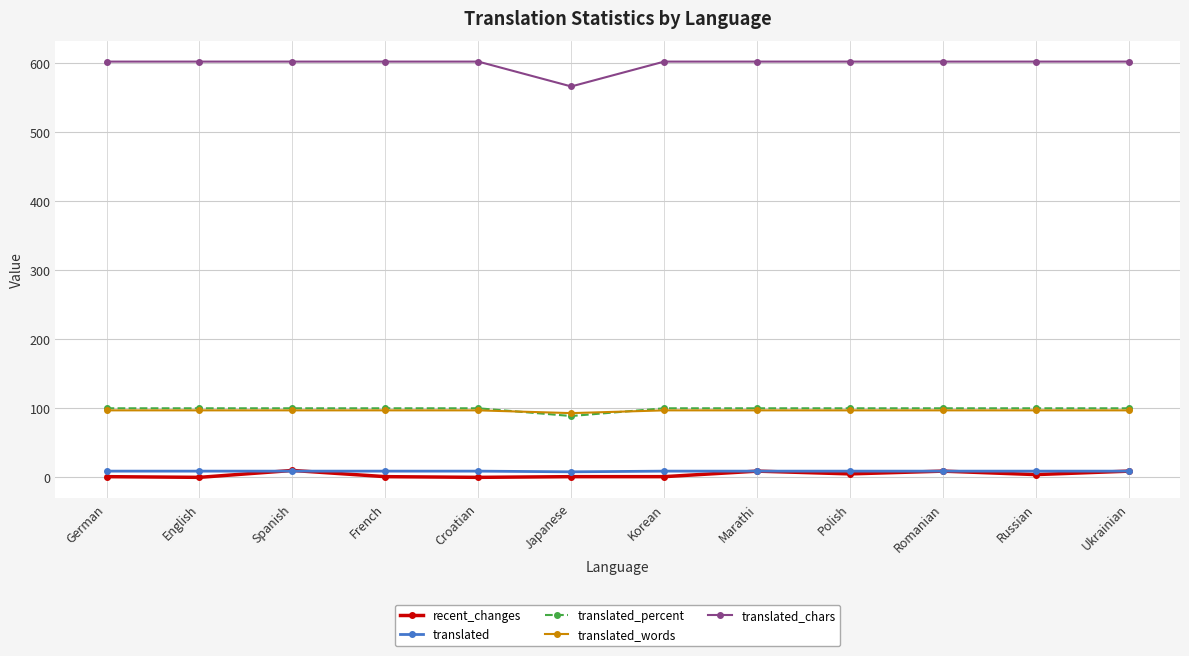

The value of translated_chars at Russian is 602.0. True or false?

True